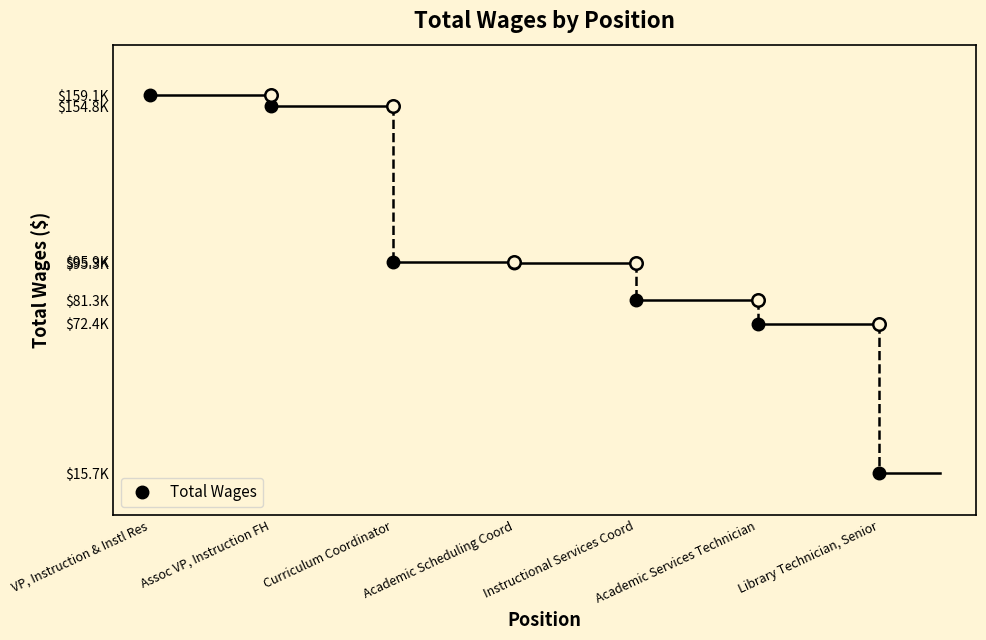

What is the value of the 1st point from the left?

159070